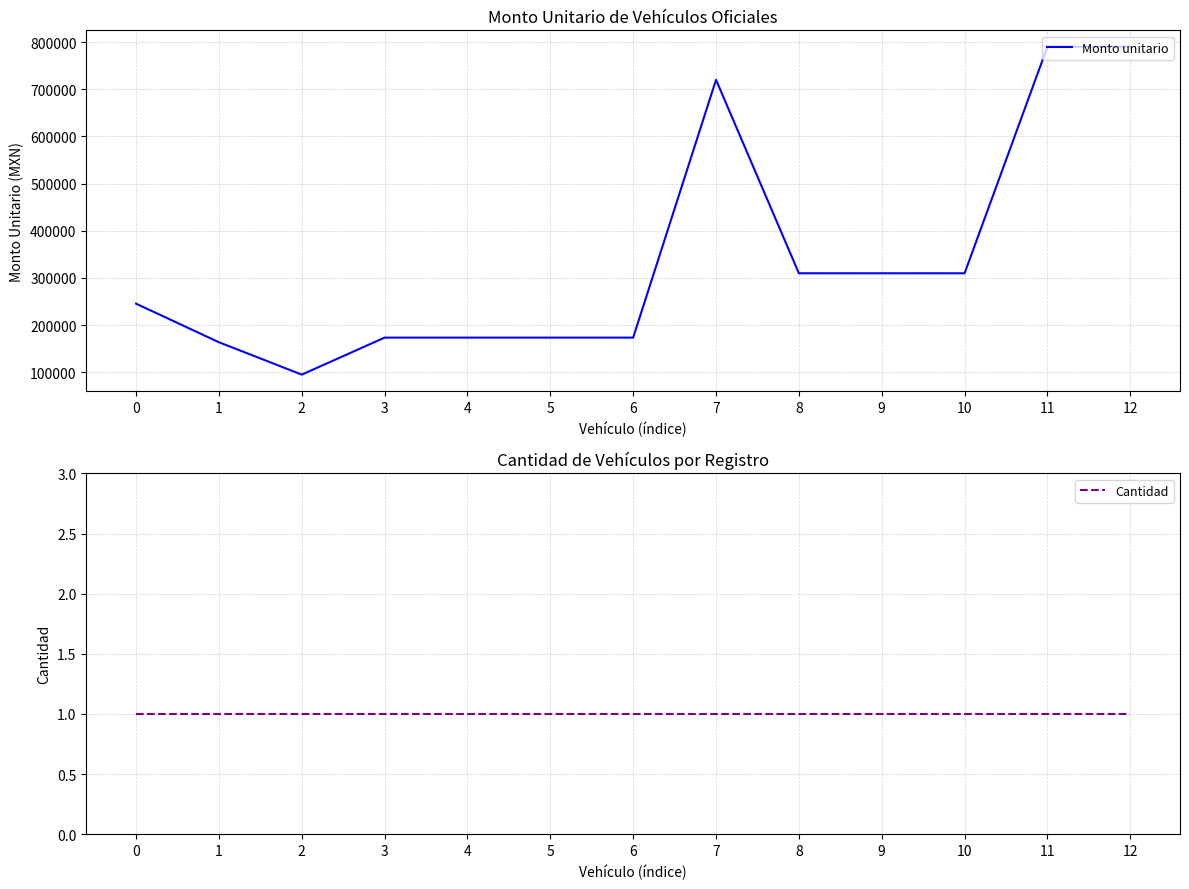

How many series are shown in this chart?

2